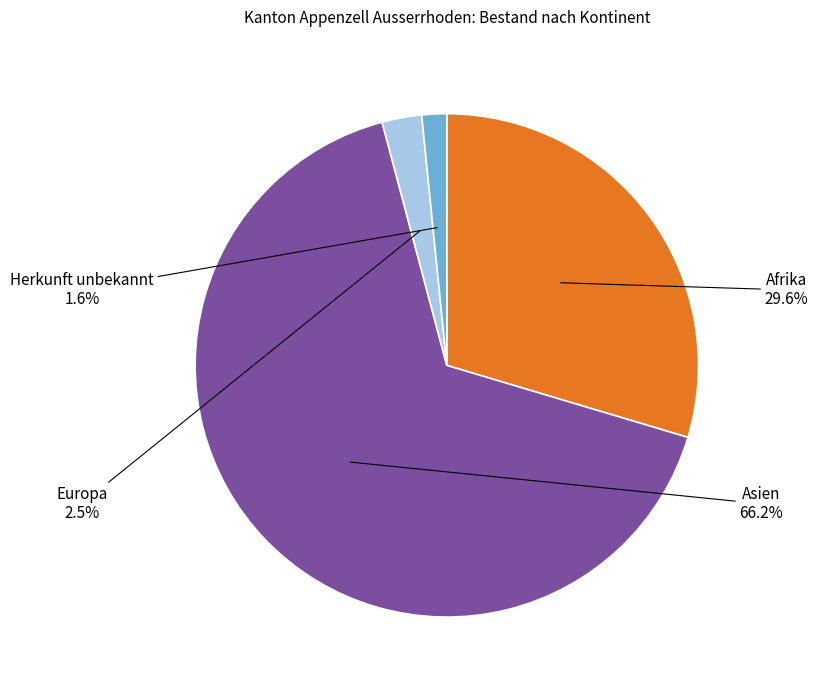

Which slice is the largest?

Asien